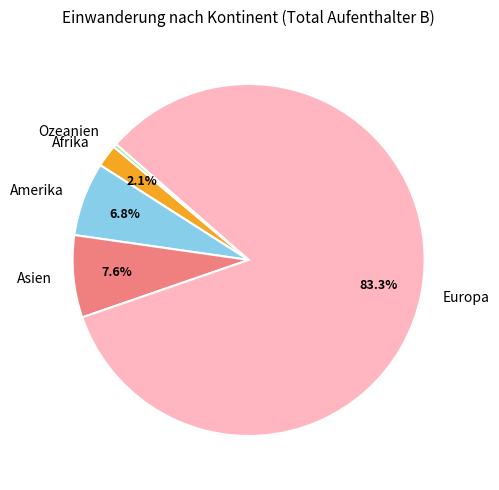

The Amerika slice represents 1% of the pie. True or false?

False